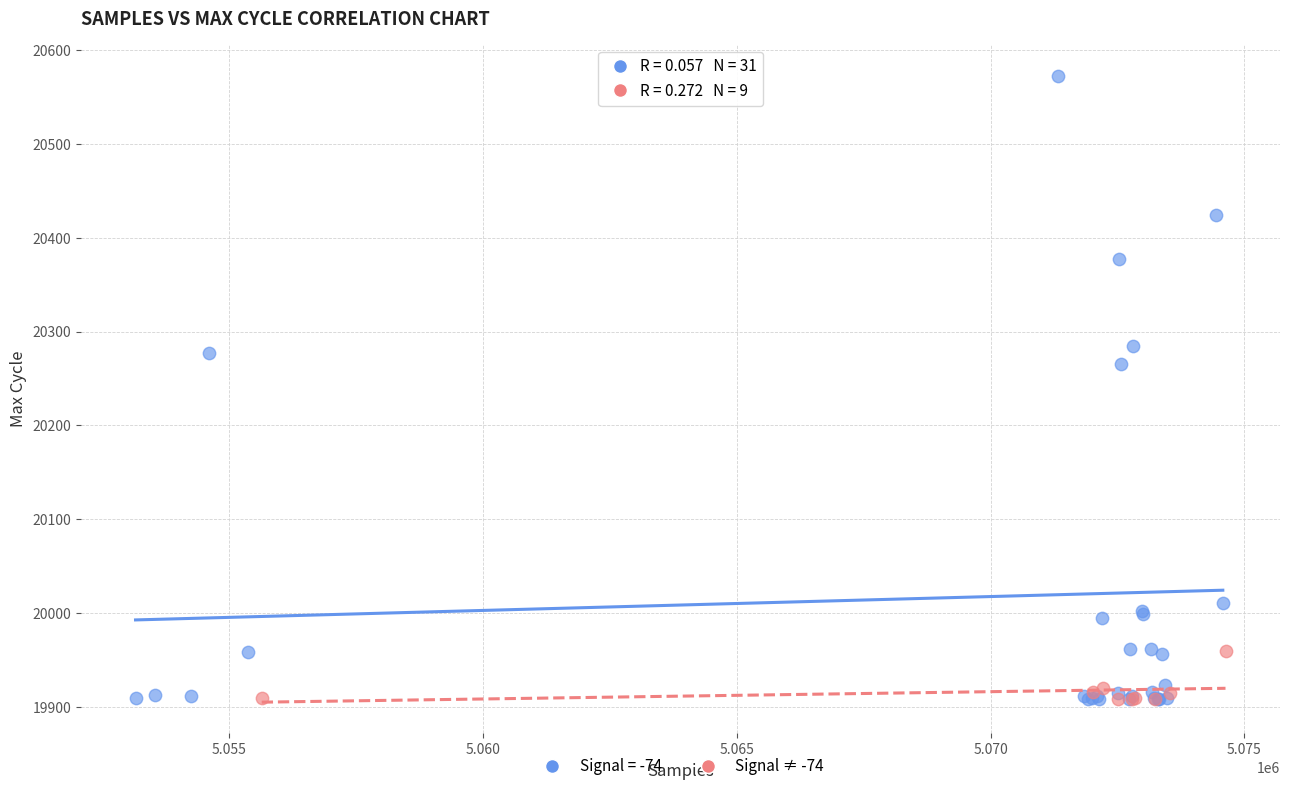

Which series has the widest spread of Y values?

Signal = -74